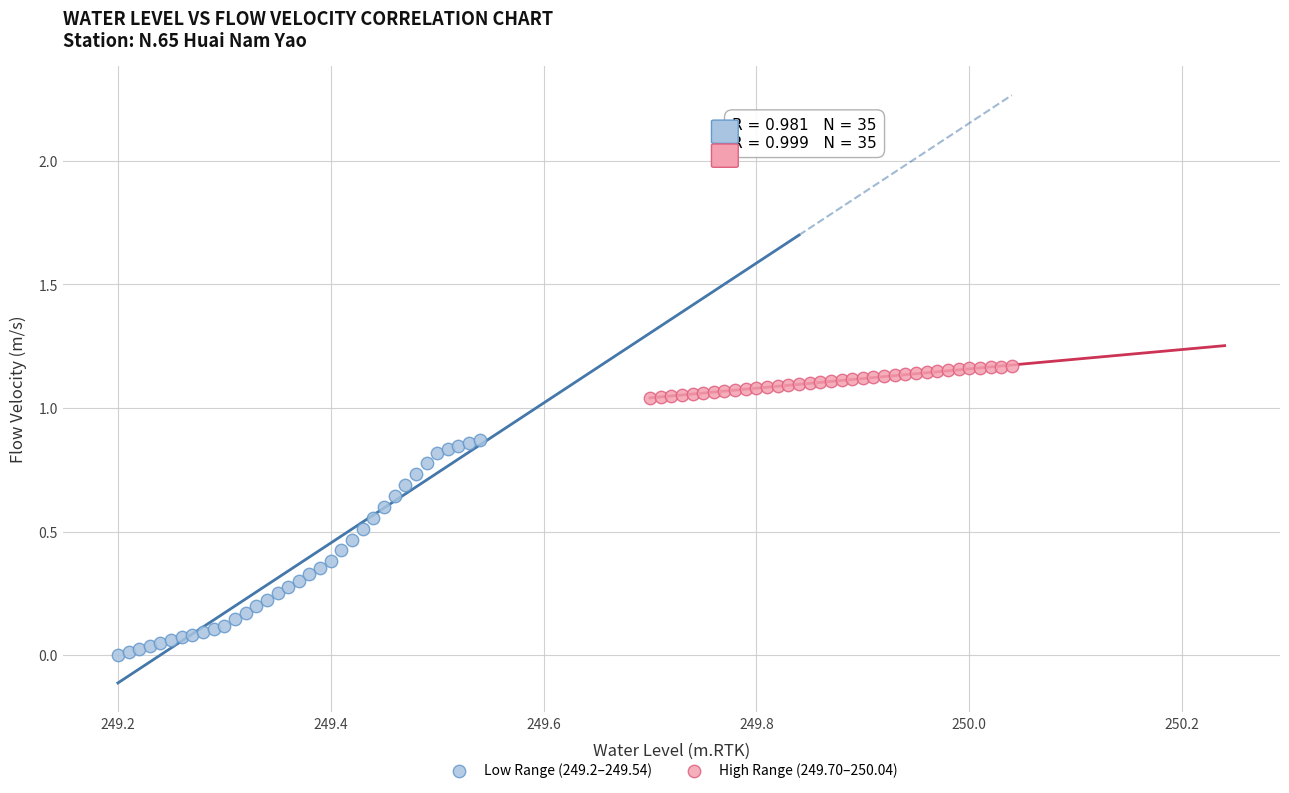

Which series has the largest Y range (max minus min)?

Low Range (249.2–249.54)